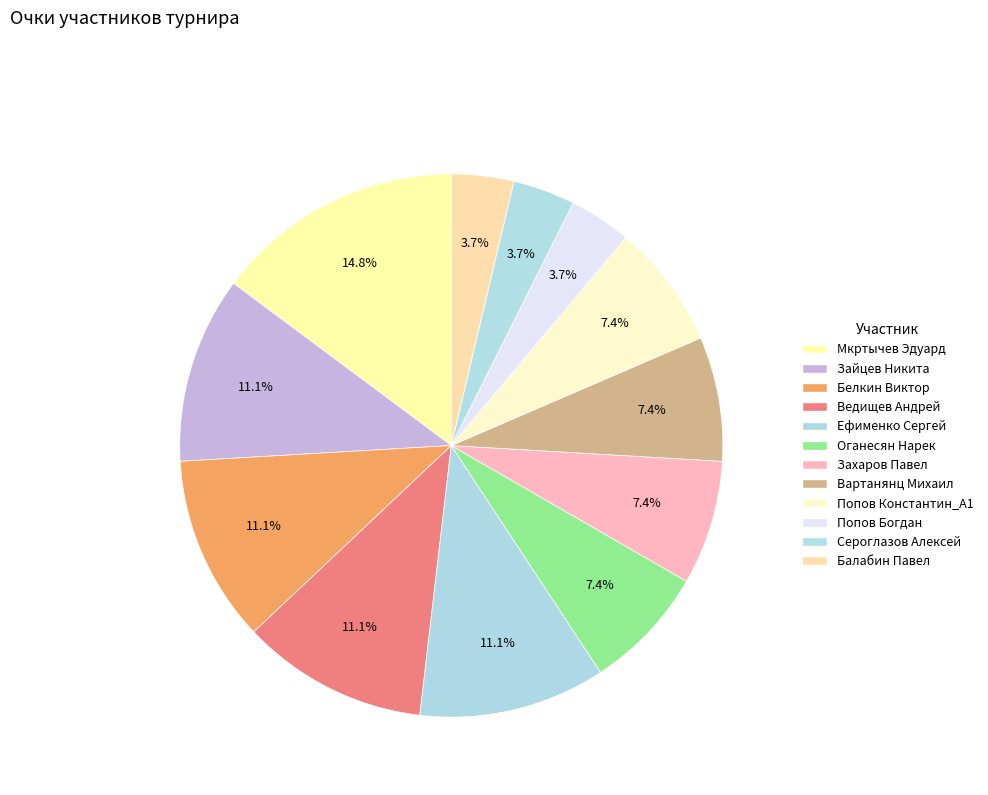

Which slice is the smallest?

Попов Богдан